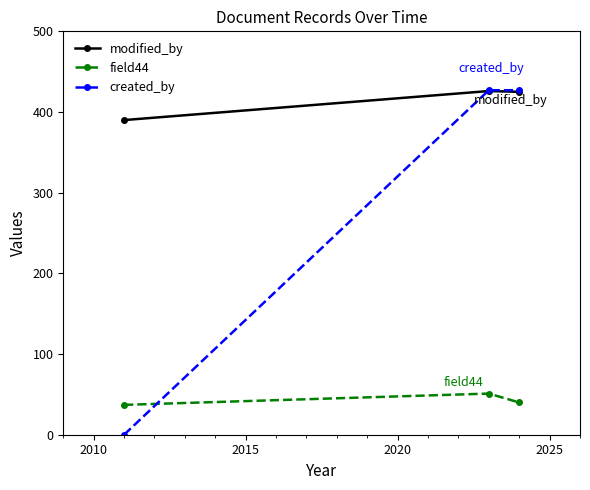

What is the minimum value for modified_by?

390